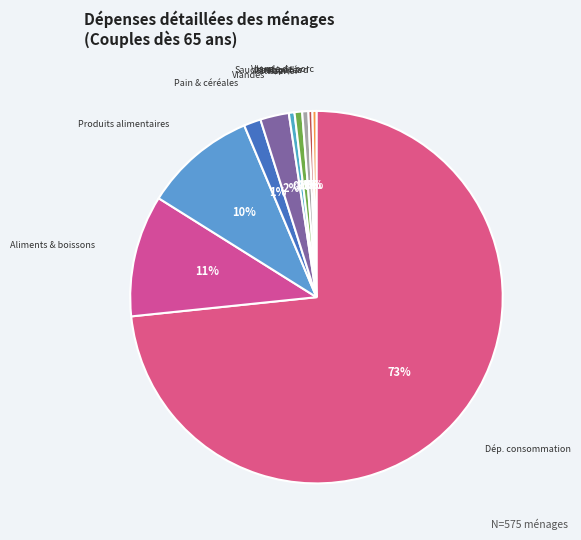

What is the majority slice?

Dép. consommation